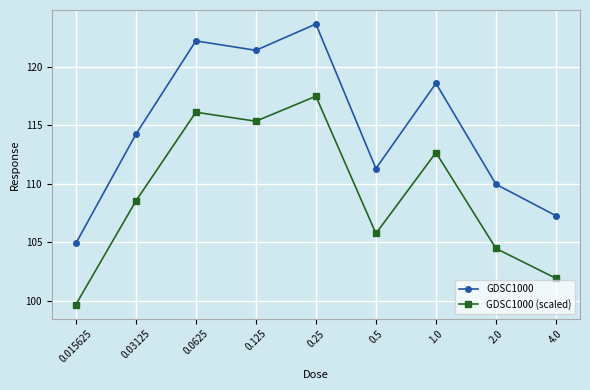

What are all the series names shown in the legend?

GDSC1000, GDSC1000 (scaled)